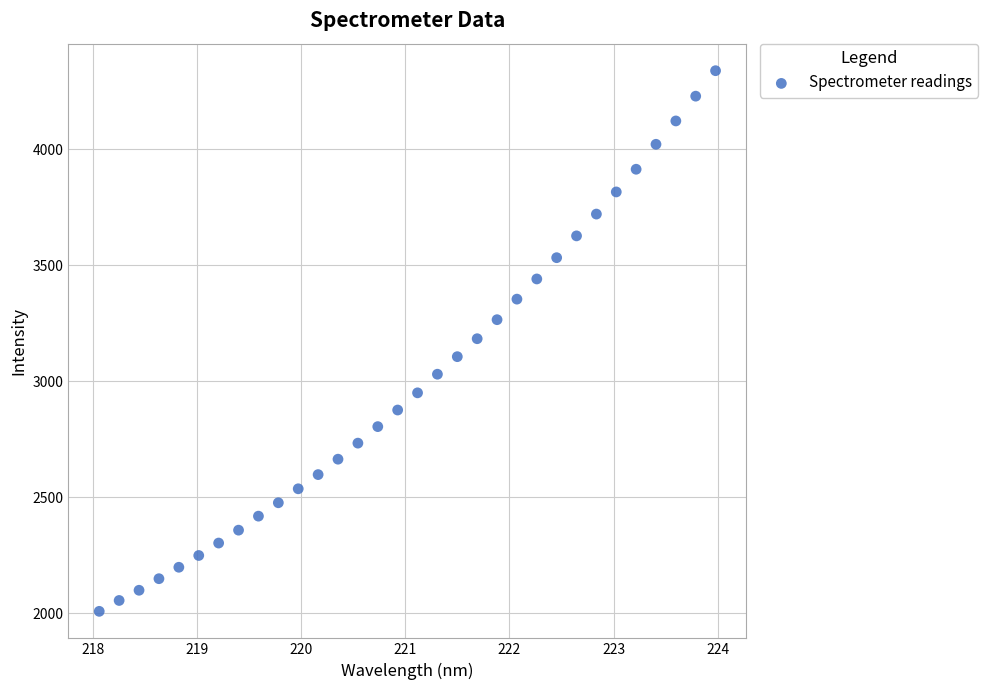

What is the range of X values (max minus min)?

5.9